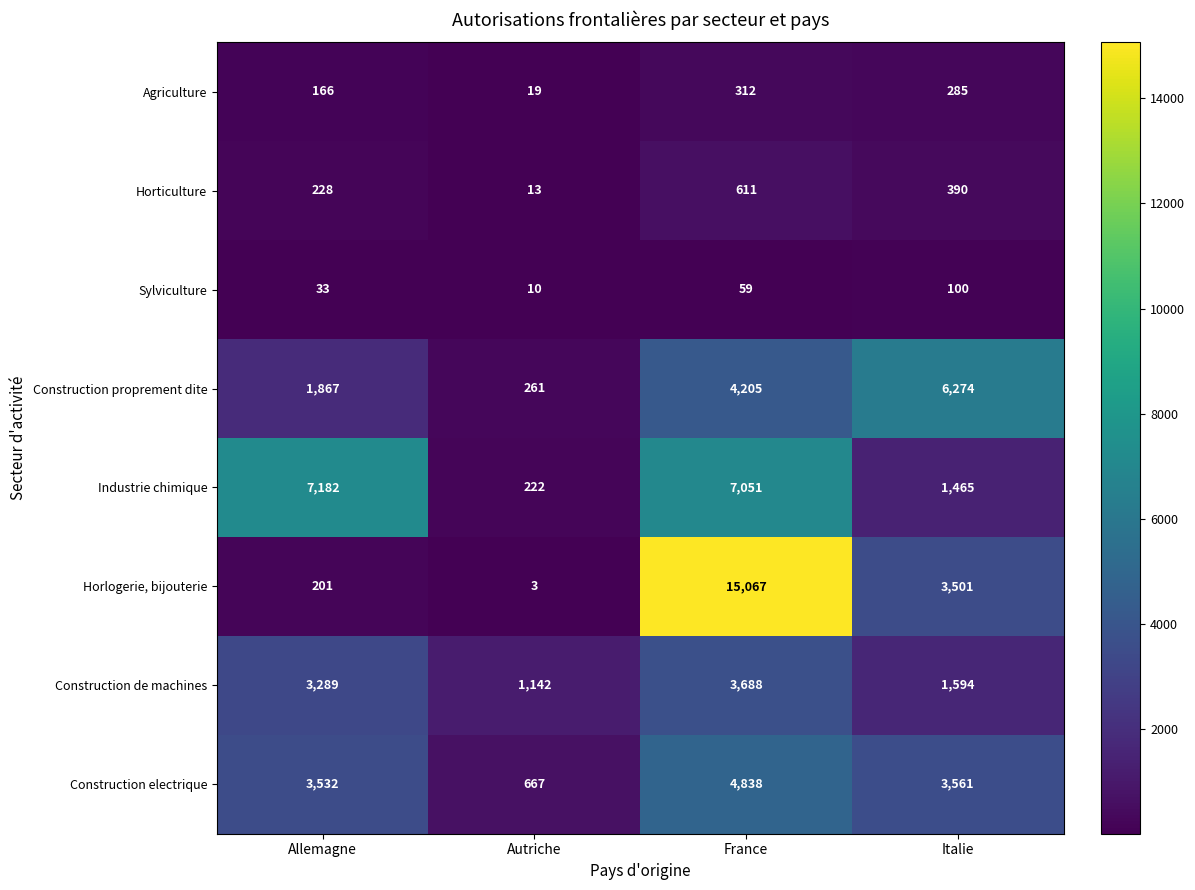

What is the spread (max minus min) of values at Autriche?

1139